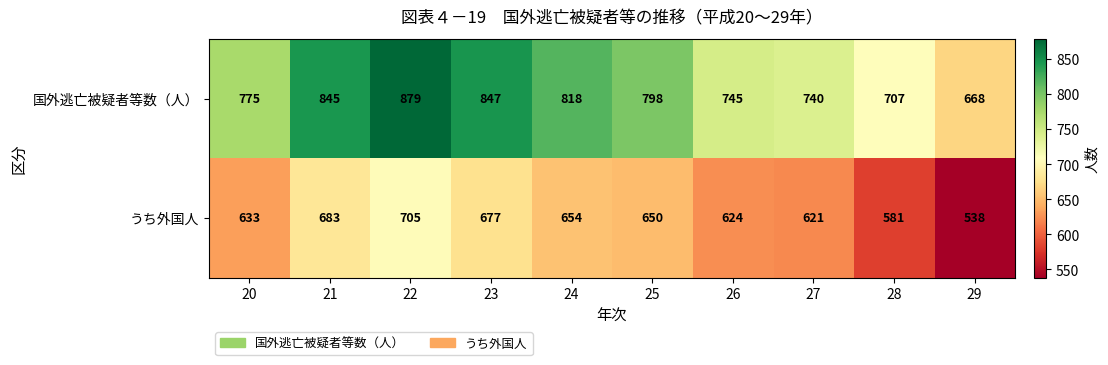

What is the difference between the うち外国人 values at 29 and 20?

95